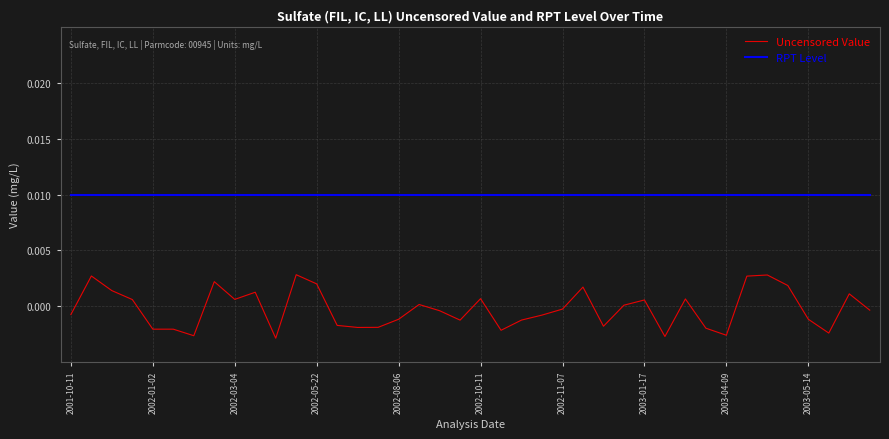

Rank the series by their maximum value, from highest to lowest.

RPT Level, Uncensored Value